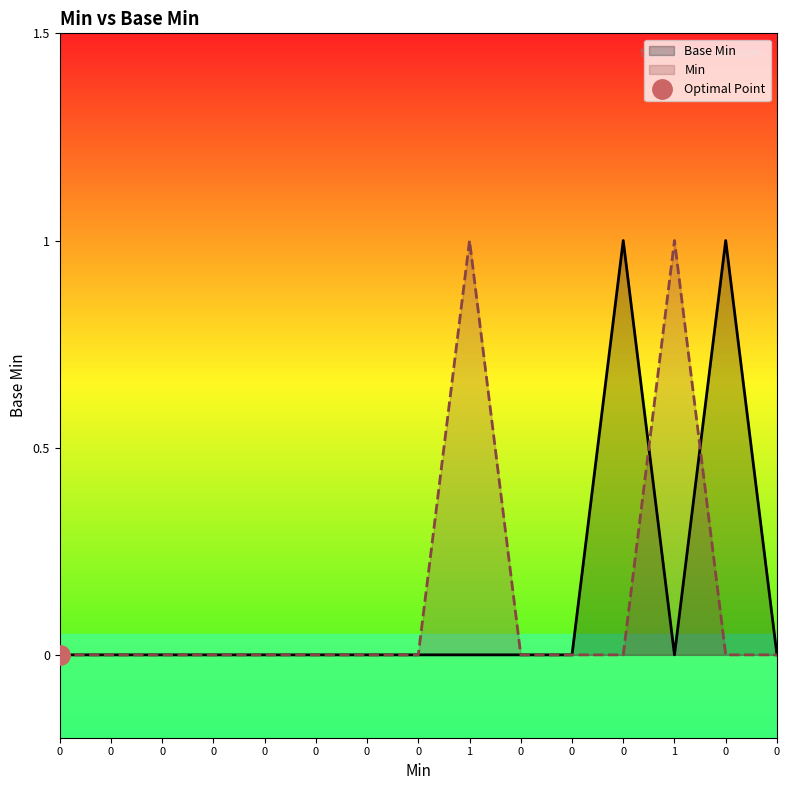

Rank the categories by Min value from highest to lowest.

1, 1, 0, 0, 0, 0, 0, 0, 0, 0, 0, 0, 0, 0, 0